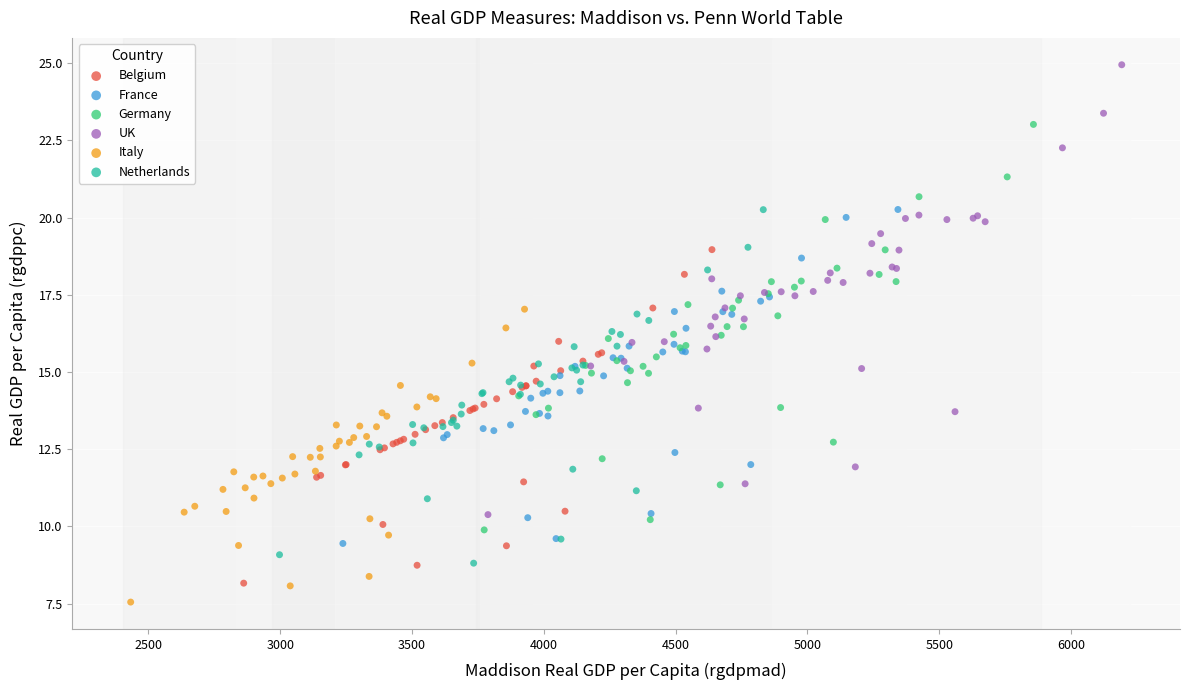

Which series contains the highest Y value?

UK